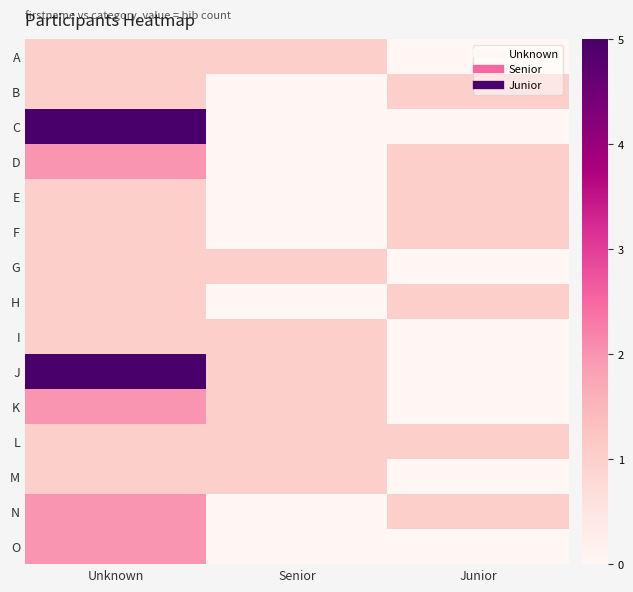

Reading left to right, list all the values displayed in this chart.

A: Unknown=1	Senior=1	Junior=0
B: Unknown=1	Senior=0	Junior=1
C: Unknown=5	Senior=0	Junior=0
D: Unknown=2	Senior=0	Junior=1
E: Unknown=1	Senior=0	Junior=1
F: Unknown=1	Senior=0	Junior=1
G: Unknown=1	Senior=1	Junior=0
H: Unknown=1	Senior=0	Junior=1
I: Unknown=1	Senior=1	Junior=0
J: Unknown=5	Senior=1	Junior=0
K: Unknown=2	Senior=1	Junior=0
L: Unknown=1	Senior=1	Junior=1
M: Unknown=1	Senior=1	Junior=0
N: Unknown=2	Senior=0	Junior=1
O: Unknown=2	Senior=0	Junior=0